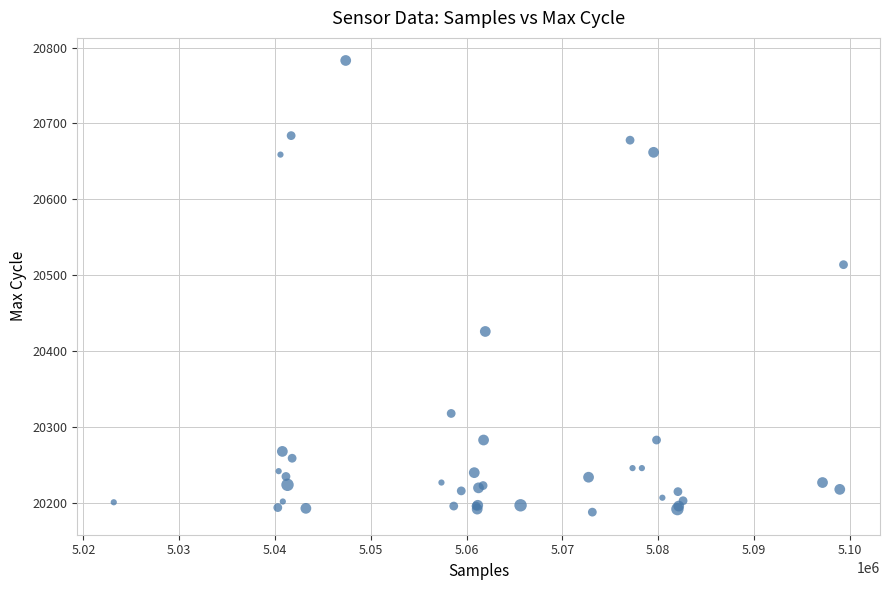

What Y value in the scatter plot is closest to 20485?

20514